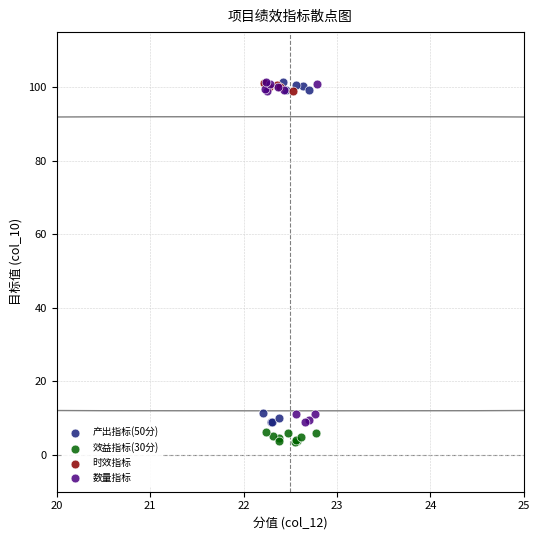

What are all the series names shown in the legend?

产出指标(50分), 效益指标(30分), 时效指标, 数量指标